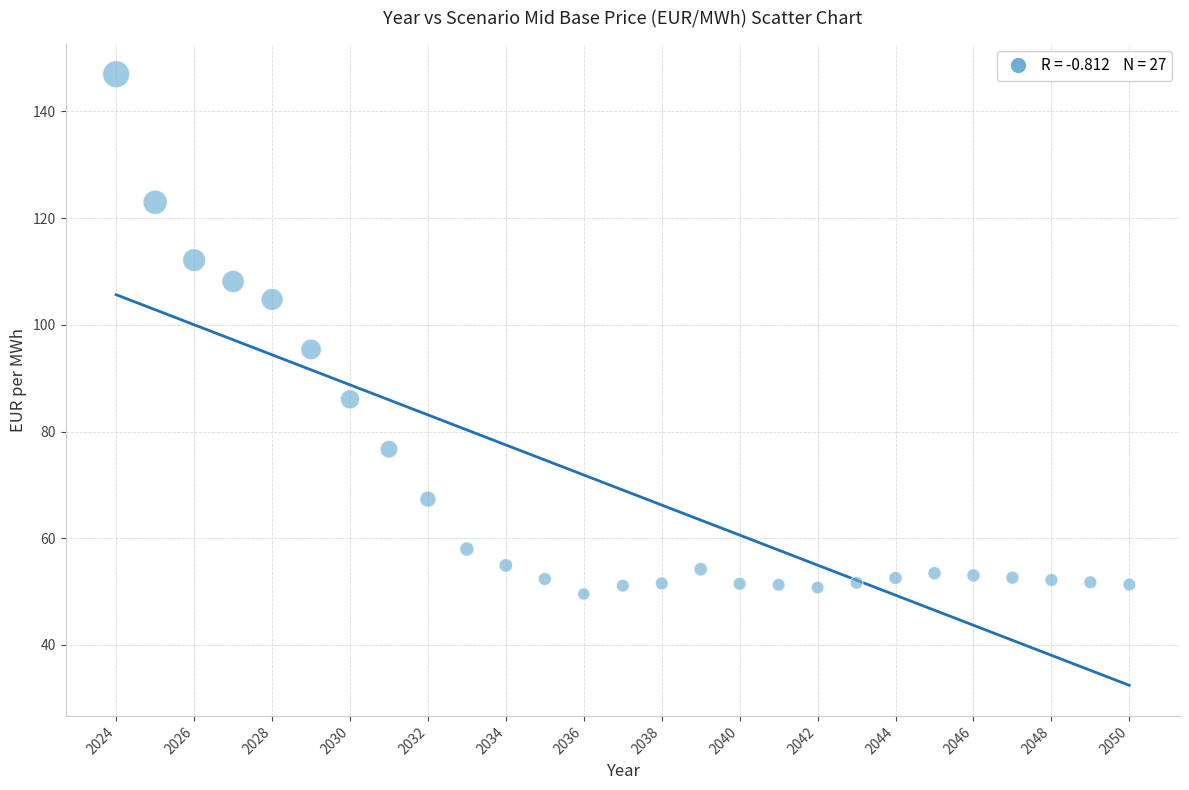

What Y value in the scatter plot is closest to 98?

95.4